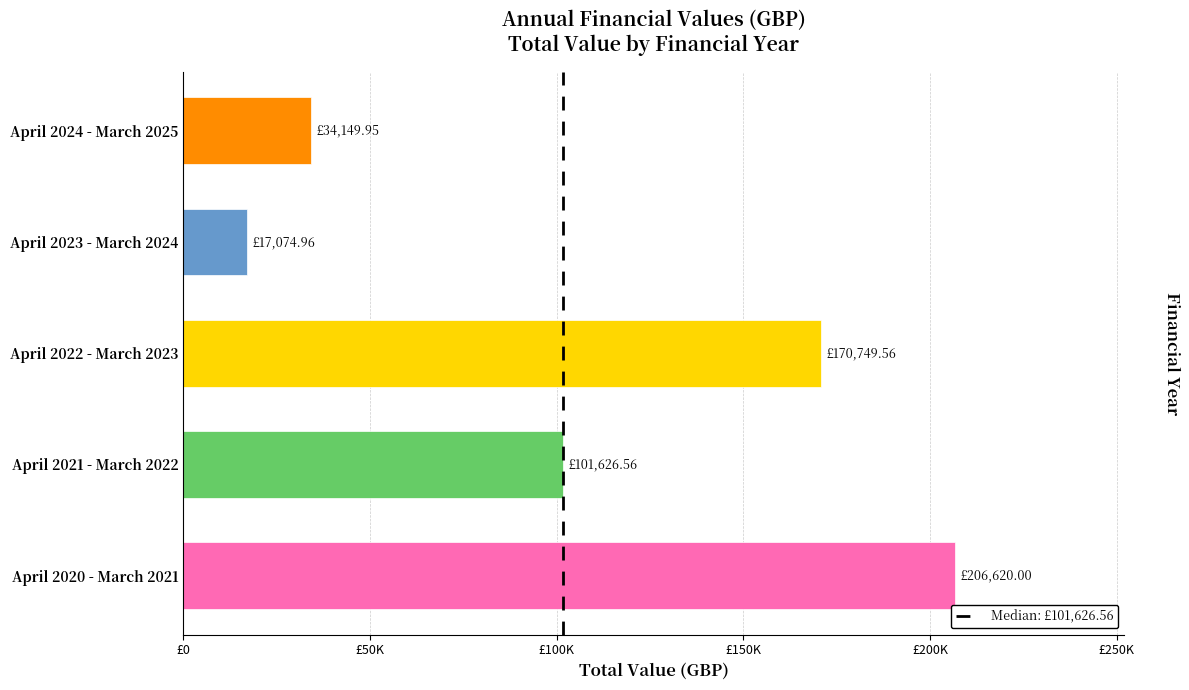

The value at April 2022 - March 2023 is 170749.6. True or false?

True